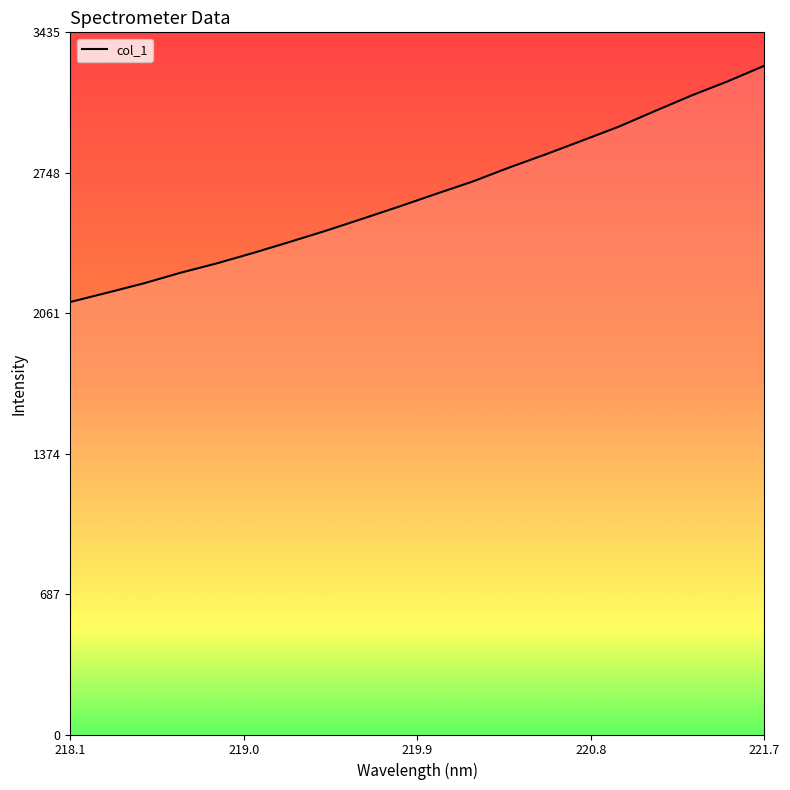

What is the greatest value displayed?

3272.1